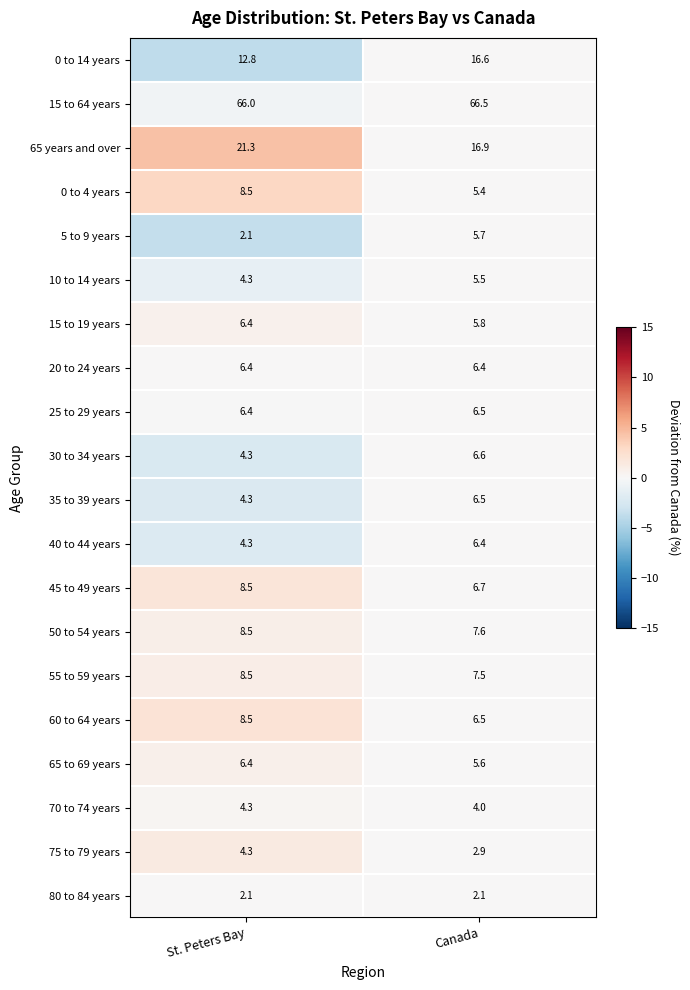

What is the difference between the 30 to 34 years values at Canada and St. Peters Bay?

2.3